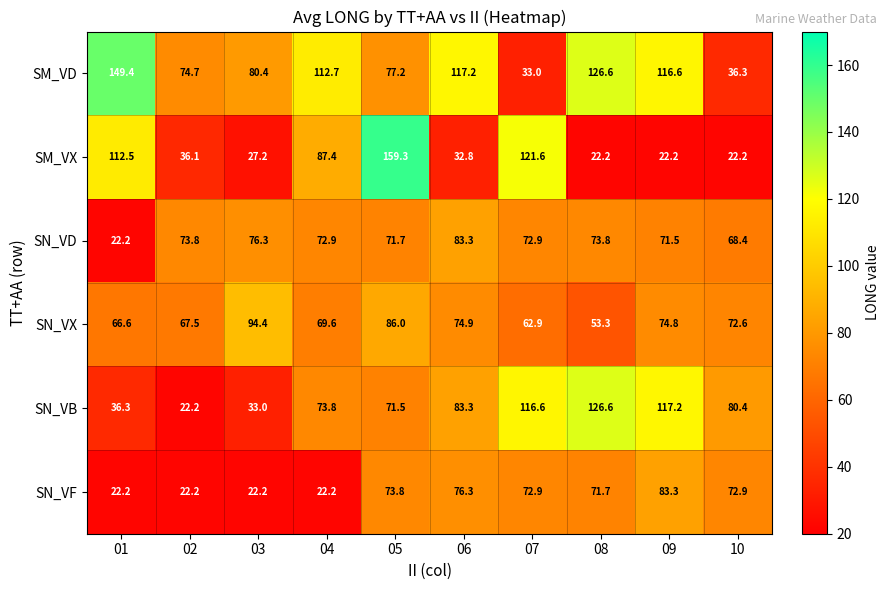

Count the number of data series in this chart.

6